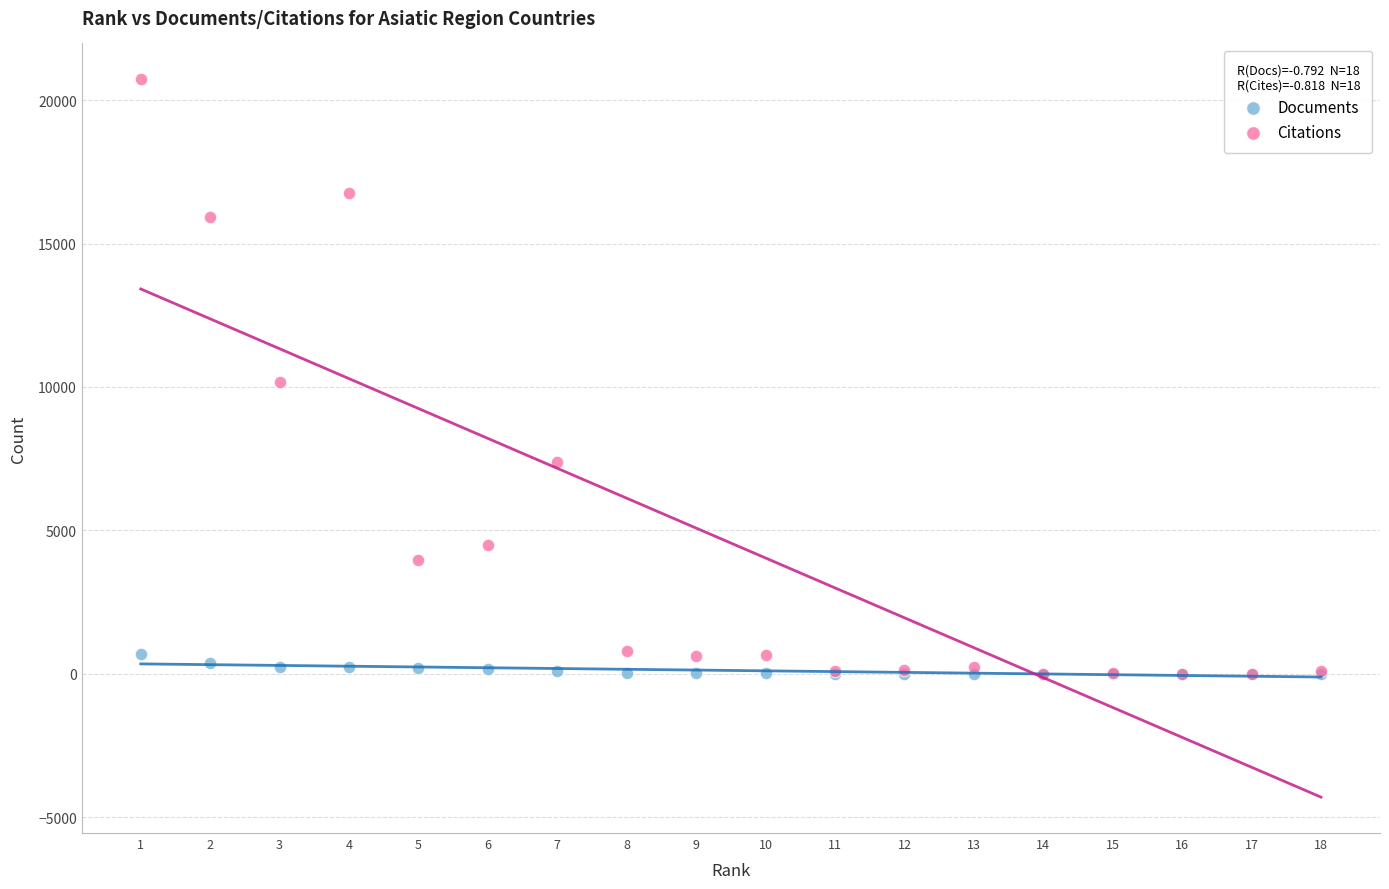

Which series reaches the maximum Y coordinate?

Citations